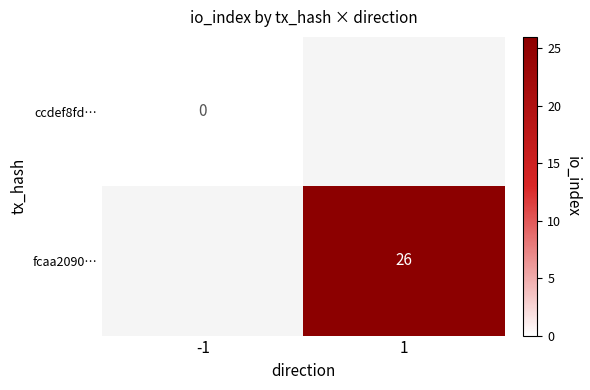

Is it true that fcaa2090… equals 8.3 at 1?

False